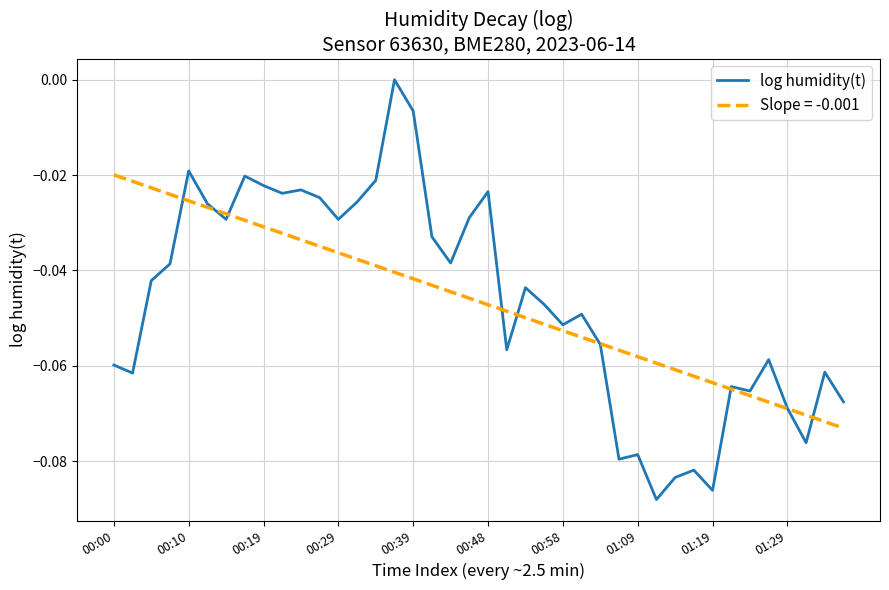

Which series has the largest range (max minus min)?

log humidity(t)